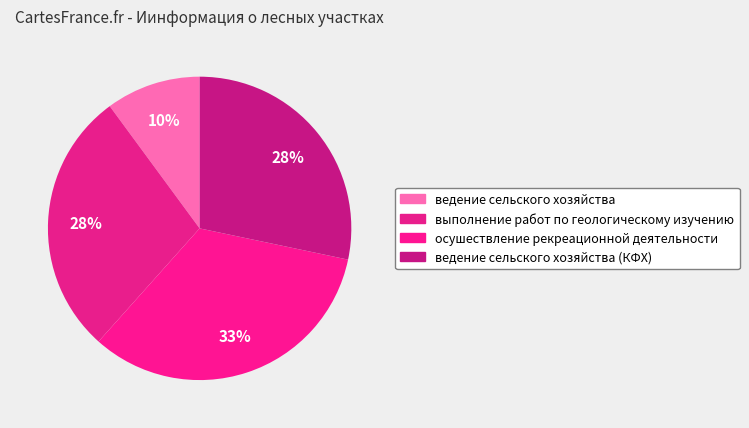

Rank the categories by value from highest to lowest.

осушествление рекреационной деятельности, выполнение работ по геологическому изучению, ведение сельского хозяйства (КФХ), ведение сельского хозяйства